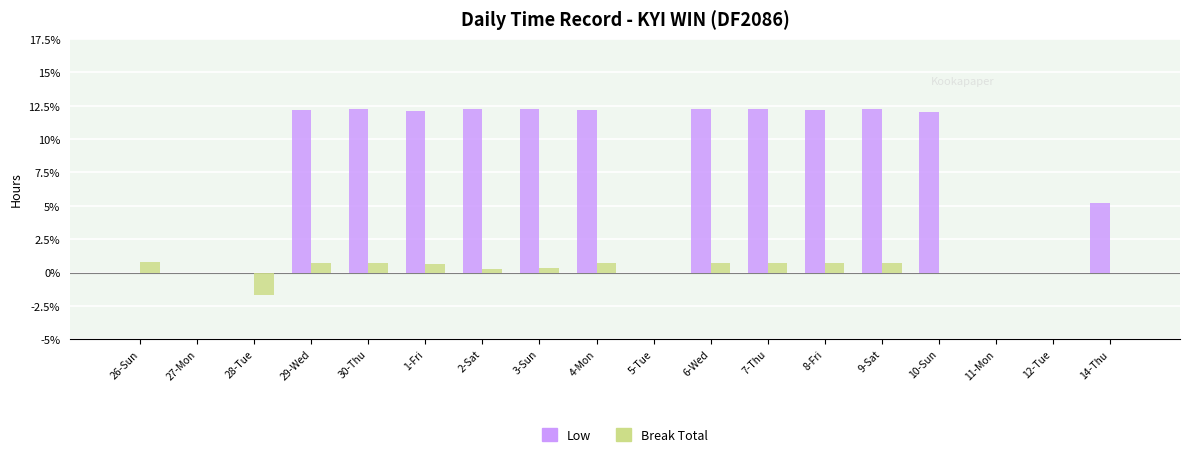

Is the value of Low at 9-Sat greater than the value of Break Total at 5-Tue?

Yes